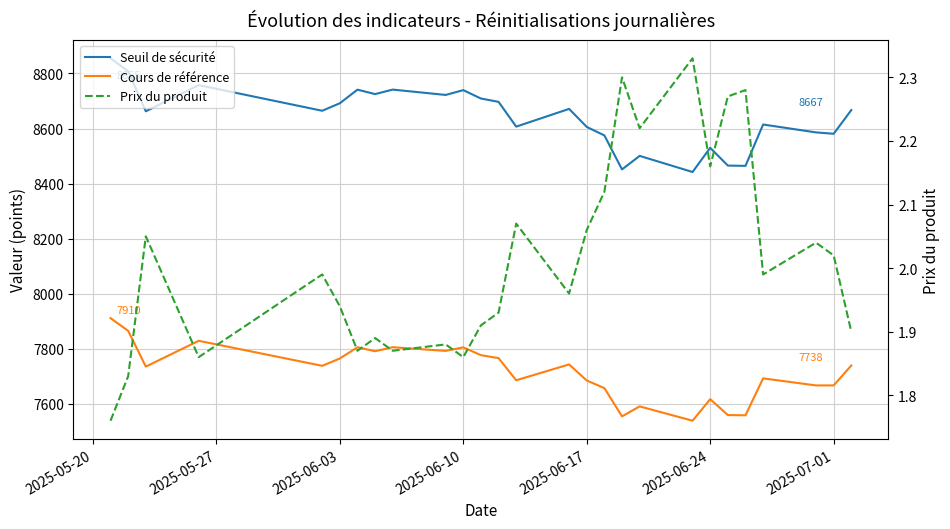

What is the difference between the second highest and second lowest values in the Cours de référence series?

311.0